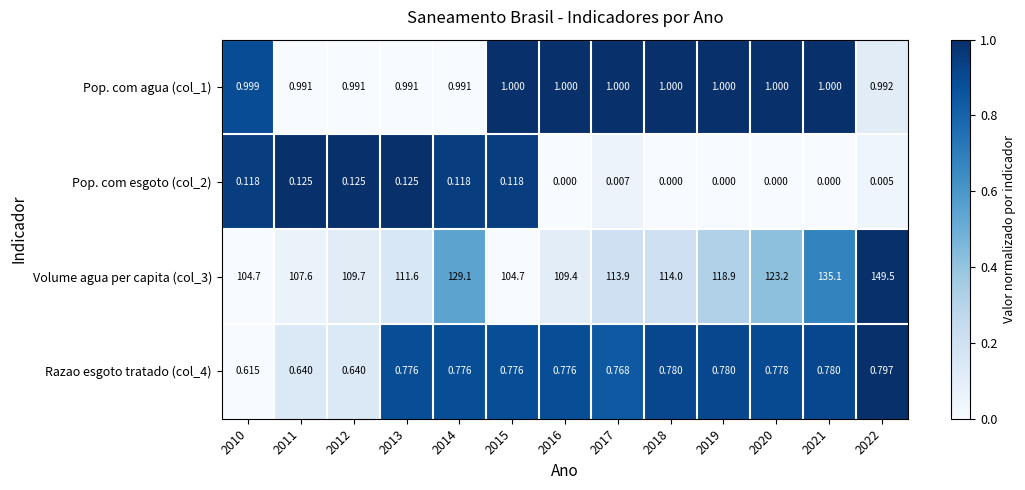

Is the value of Pop. com esgoto (col_2) at 2016 greater than the value of Pop. com agua (col_1) at 2017?

No